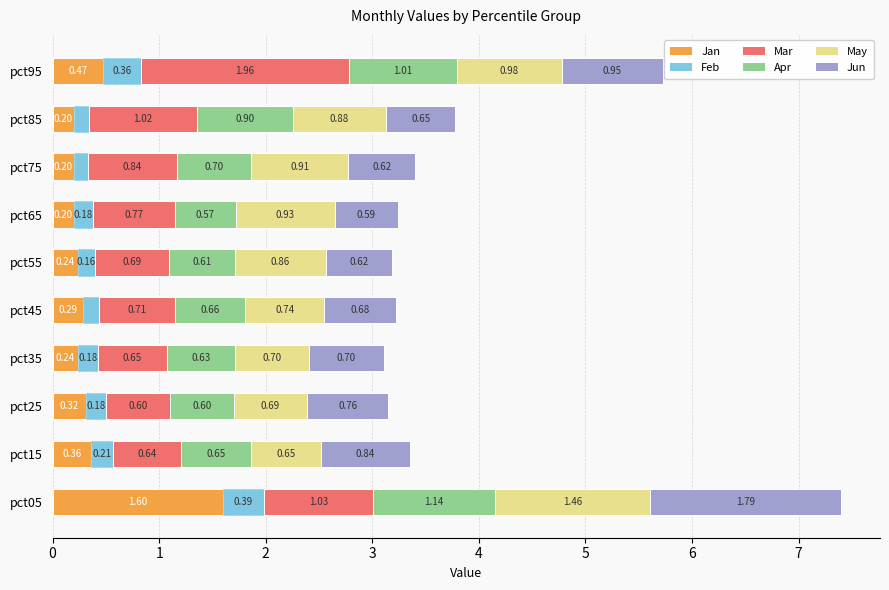

The value of Feb at pct25 is 0.2. True or false?

True